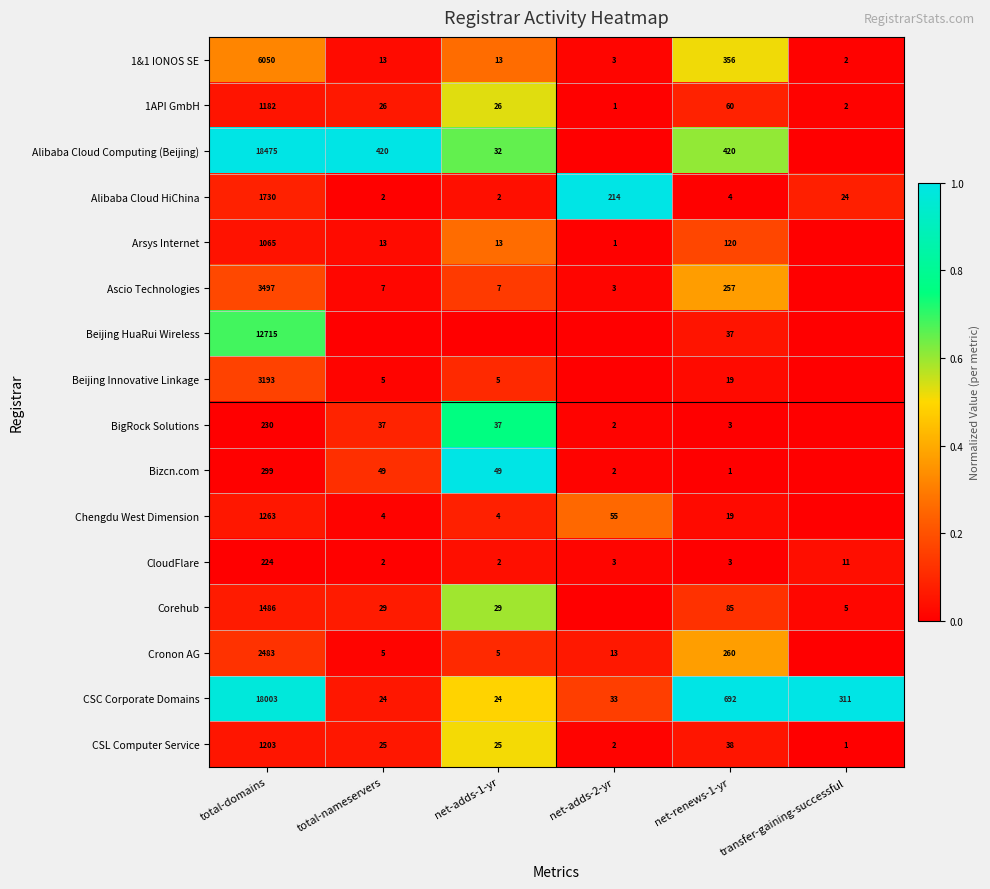

The value of BigRock Solutions at total-nameservers is 17. True or false?

False